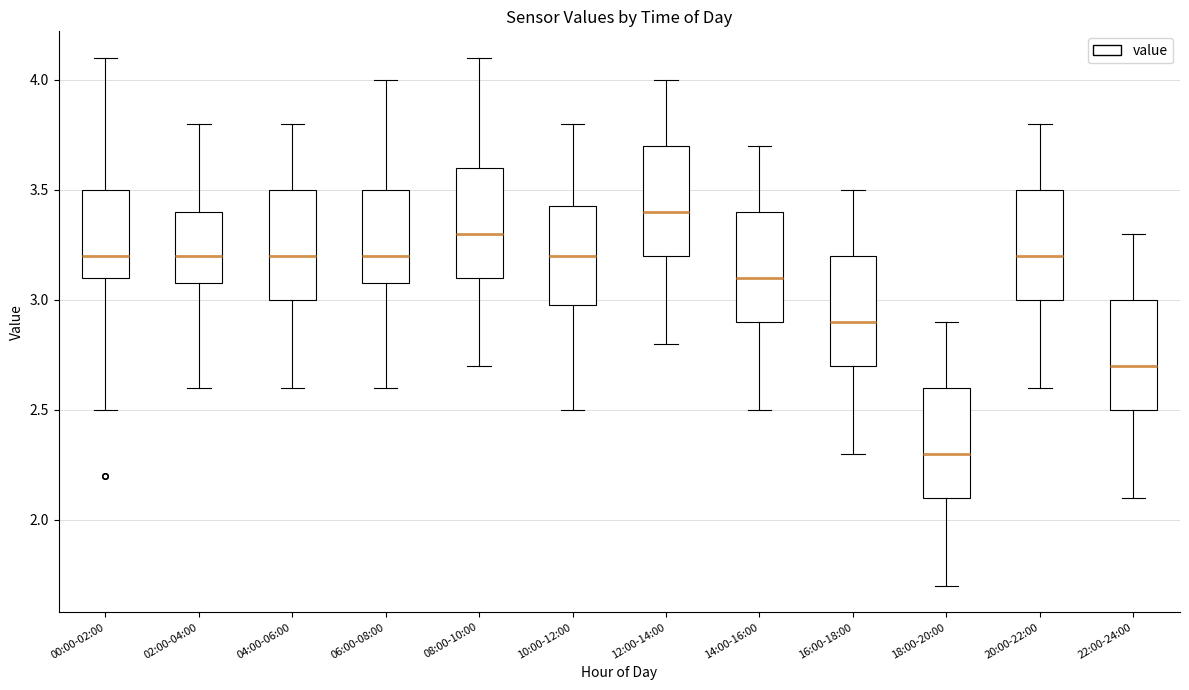

Where is the lower edge of the box for 18:00-20:00 on the y-axis? The values are not printed on the chart, so give them approximately, as read against the axis.

2.10